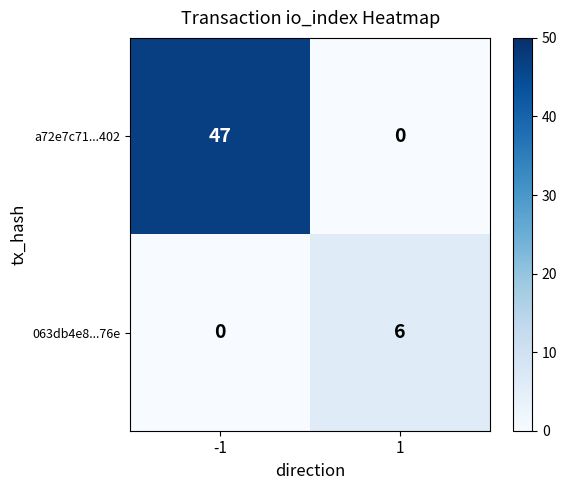

How many series are shown in this chart?

2